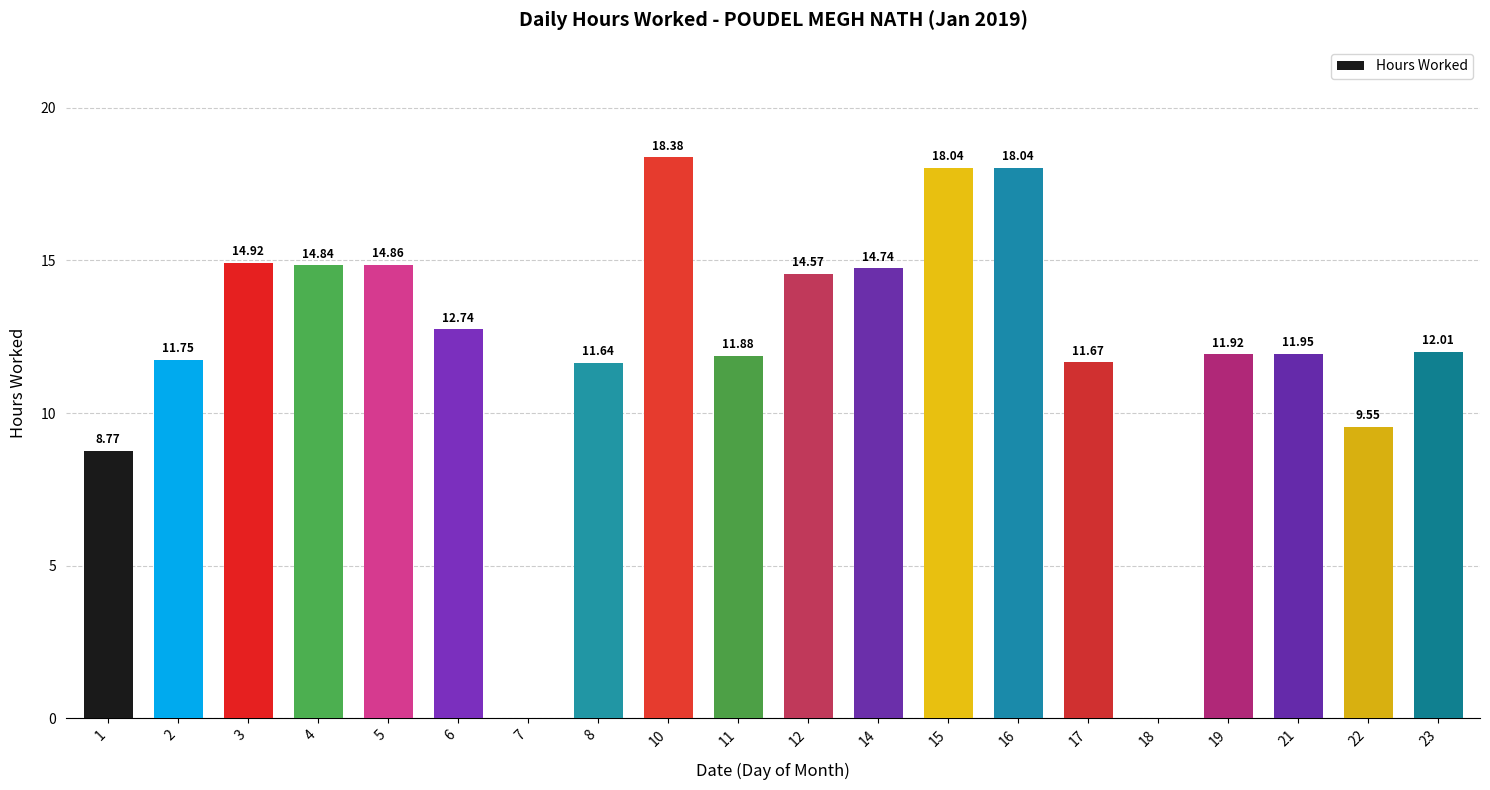

What is the change in value from 8 to 15?

+6.4